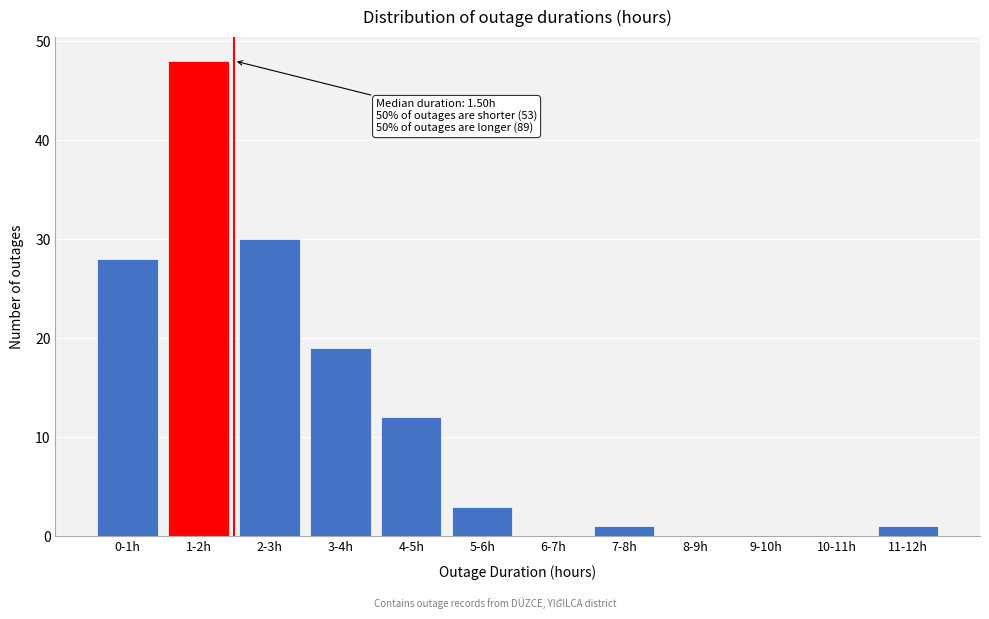

Reading left to right, extract all data points from this chart.

0-1h=28	1-2h=48	2-3h=30	3-4h=19	4-5h=12	5-6h=3	6-7h=0	7-8h=1	8-9h=0	9-10h=0	10-11h=0	11-12h=1